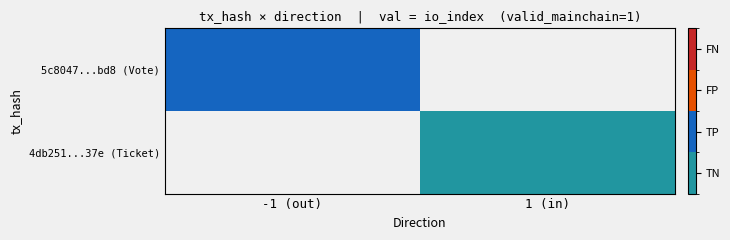

Which series has the widest spread of values?

5c8047...bd8 (Vote)